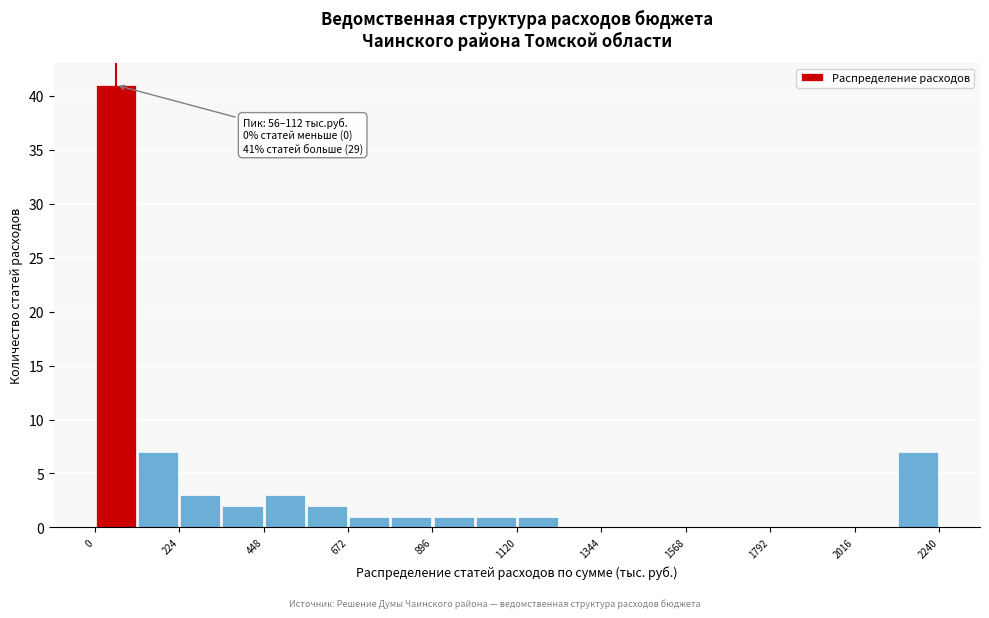

Around what value on the x-axis is the tallest bar? Give the approximate position of its centre, as read against the axis.

50